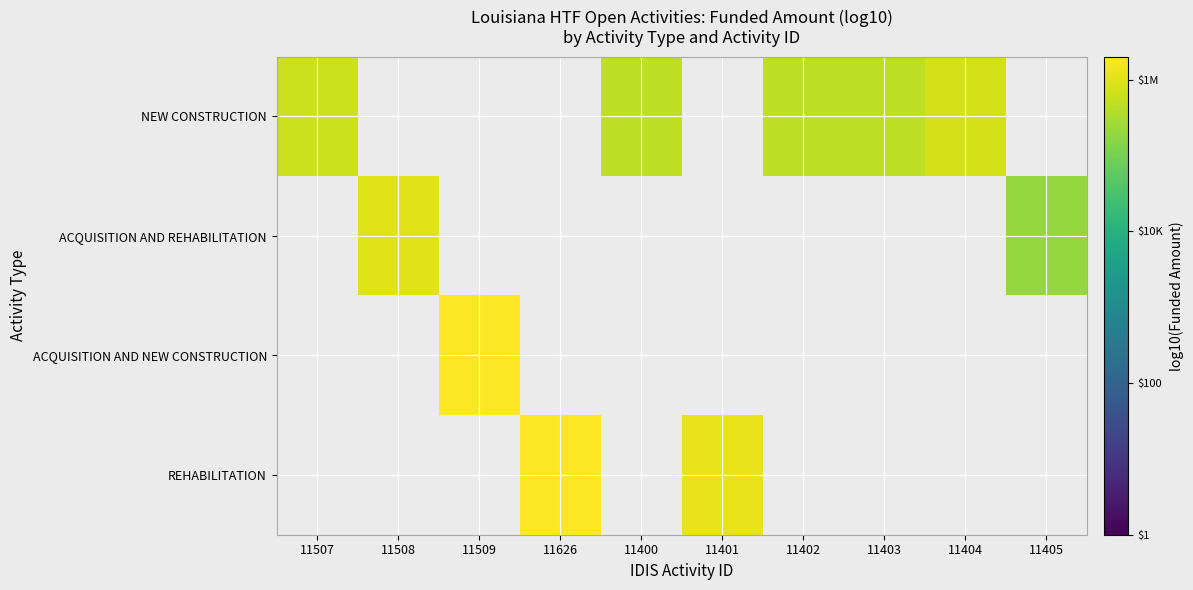

Which series has the largest range (max minus min)?

NEW CONSTRUCTION